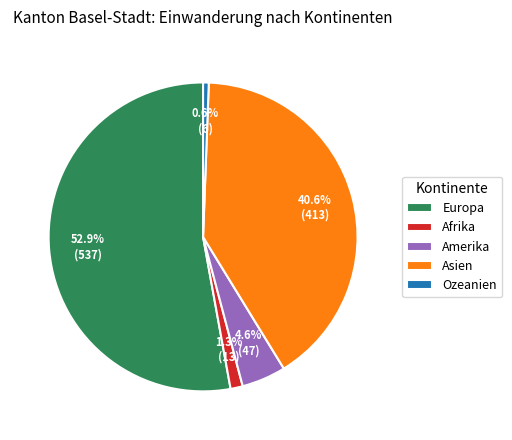

Which category has the smallest portion of the pie?

Ozeanien